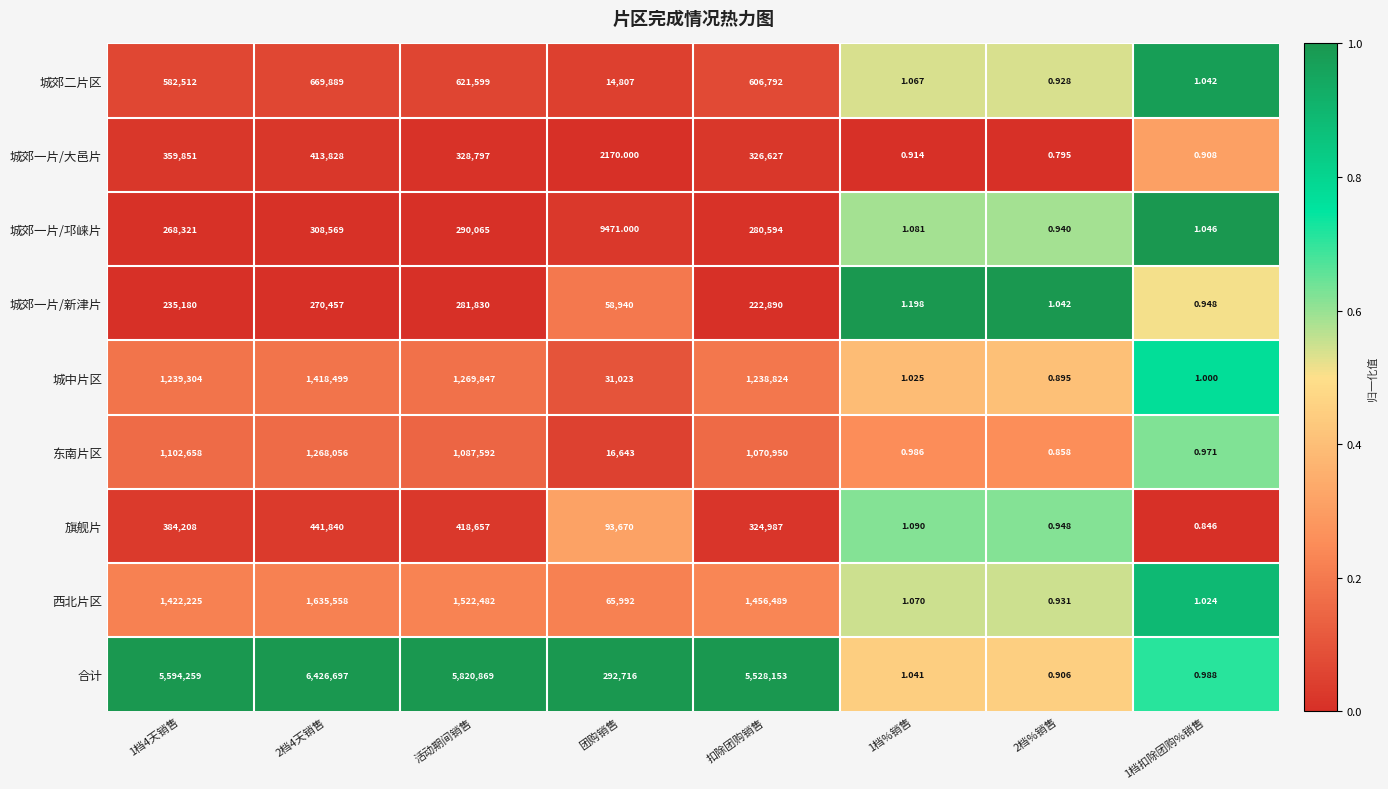

Which series has the largest range (max minus min)?

合计